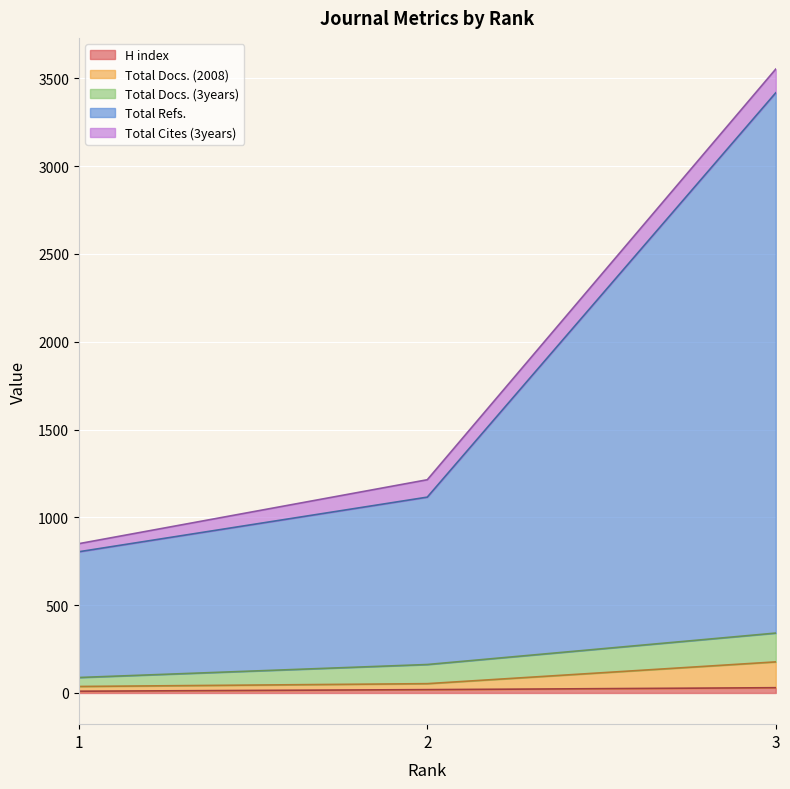

True or false: Total Refs. has a value of 1115 at 2.

True